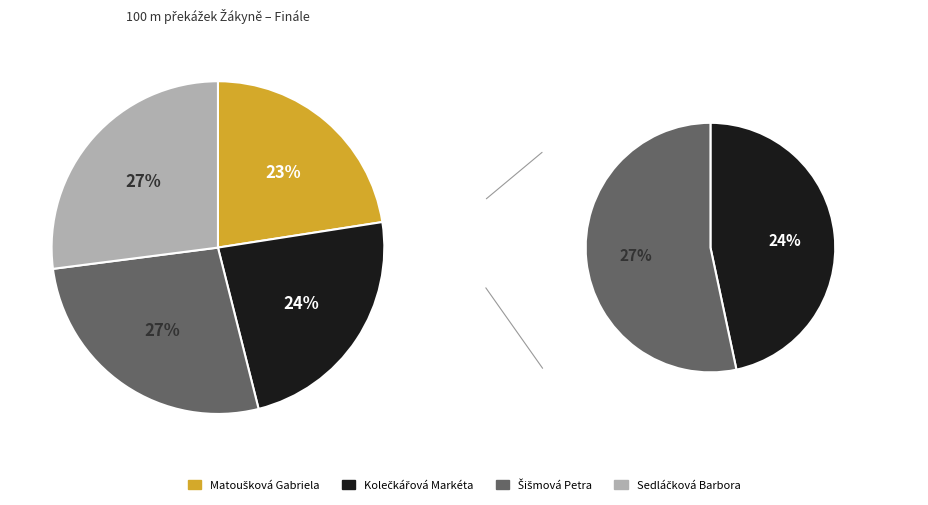

Which slice is the smallest?

Matoušková Gabriela